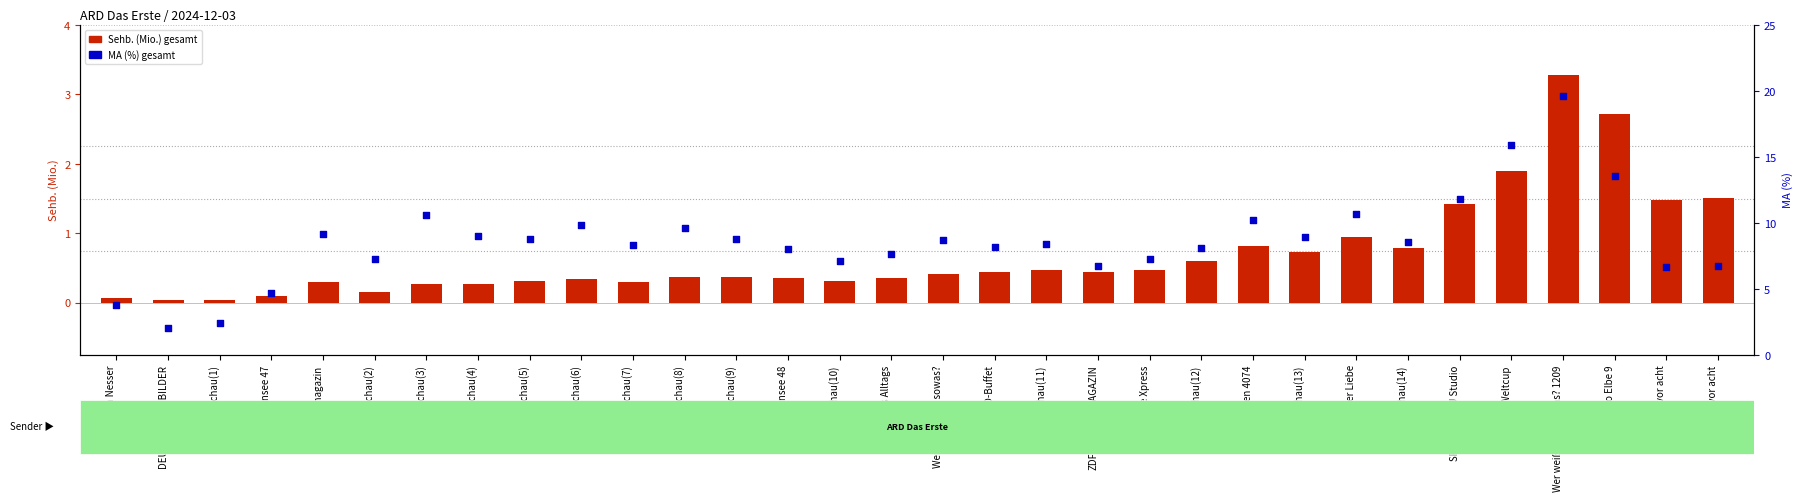

Which series reaches the maximum Y coordinate?

MA (%) gesamt